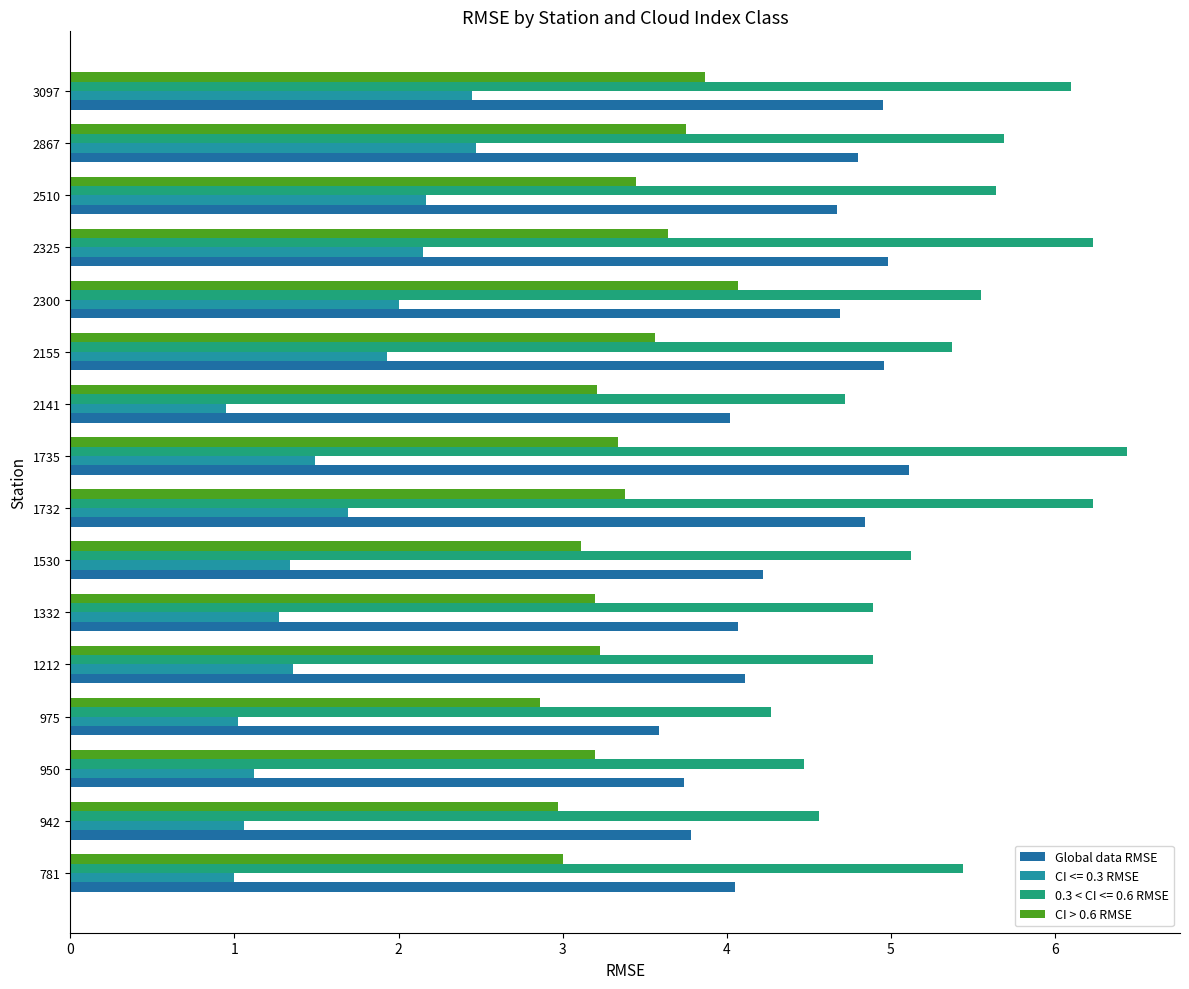

At how many categories does at least one series exceed 4?

16